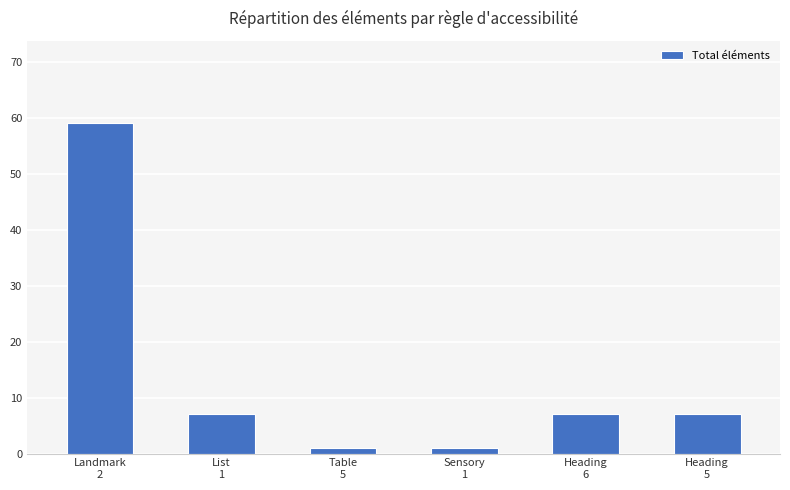

Between Table
5 and Landmark
2, which is larger?

Landmark
2